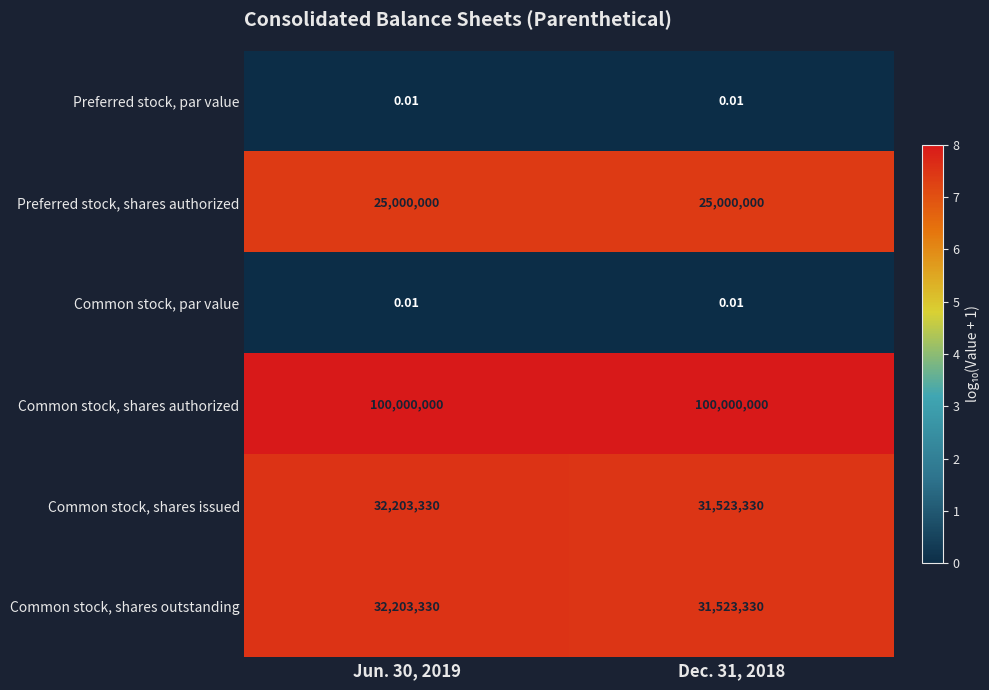

Which series has the largest total across all categories?

Common stock, shares authorized